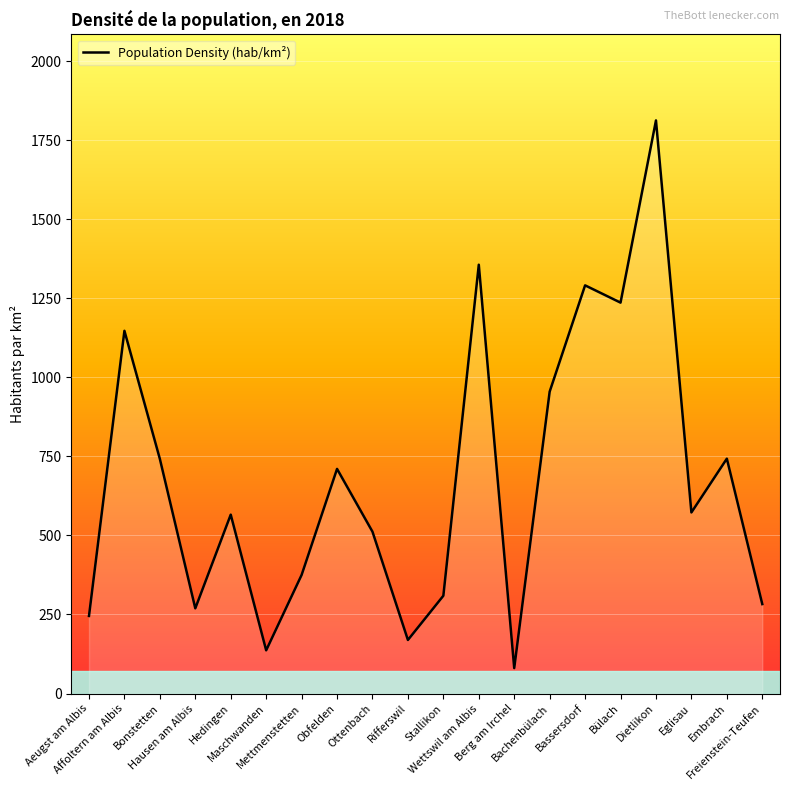

Does the chart have visible grid lines?

Yes